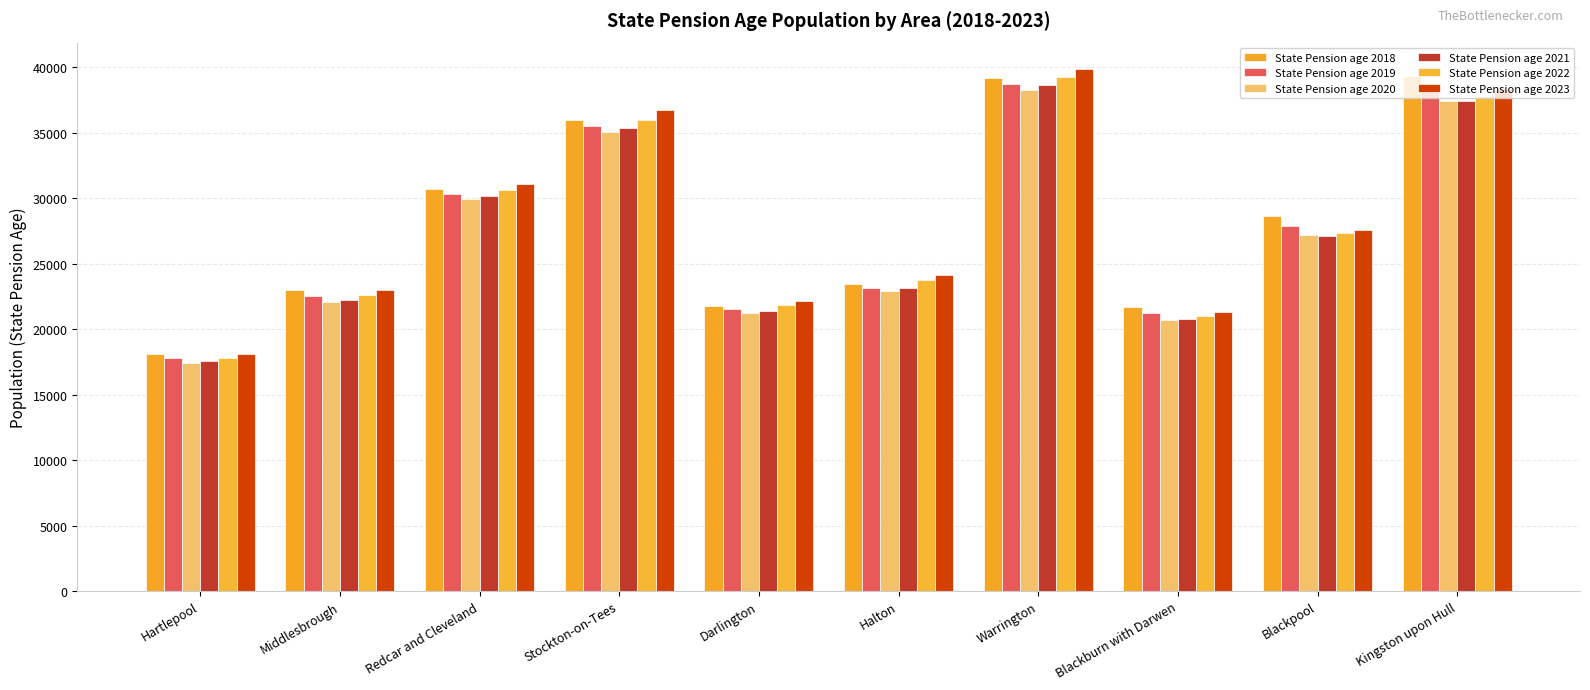

The State Pension age 2019 series shows 31470.3 at Halton. True or false?

False